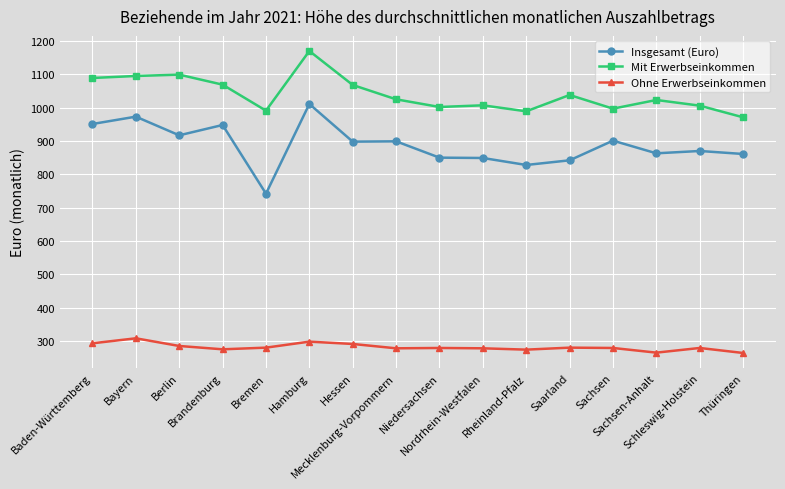

What is the sum of all Insgesamt (Euro) values?

14203